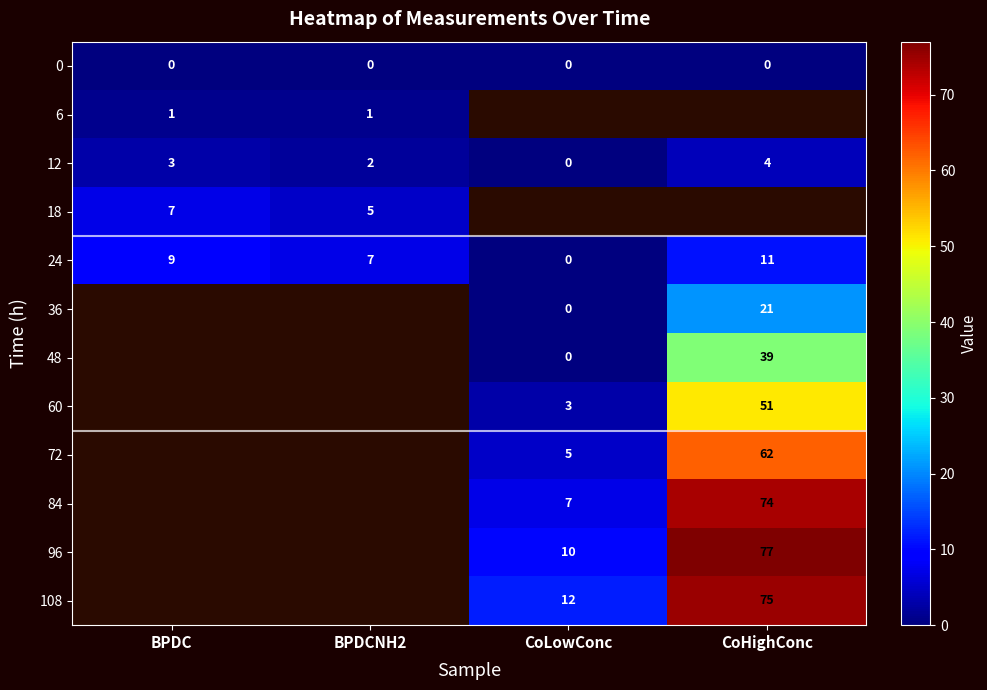

The value of 108 at CoLowConc is 16. True or false?

False